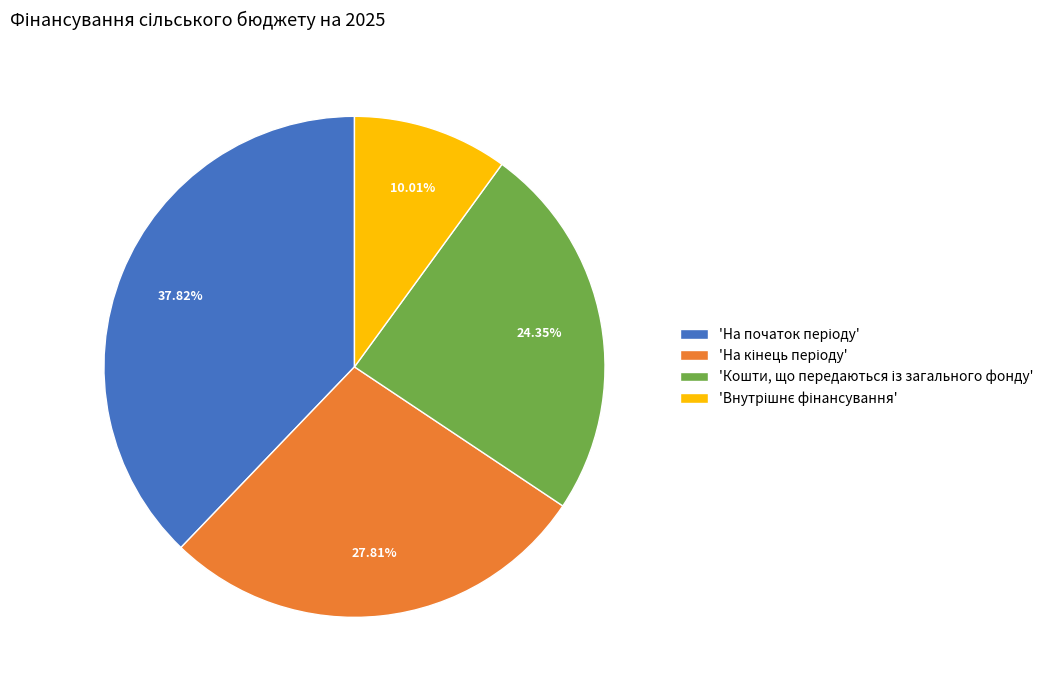

How many segments does this pie chart have?

4